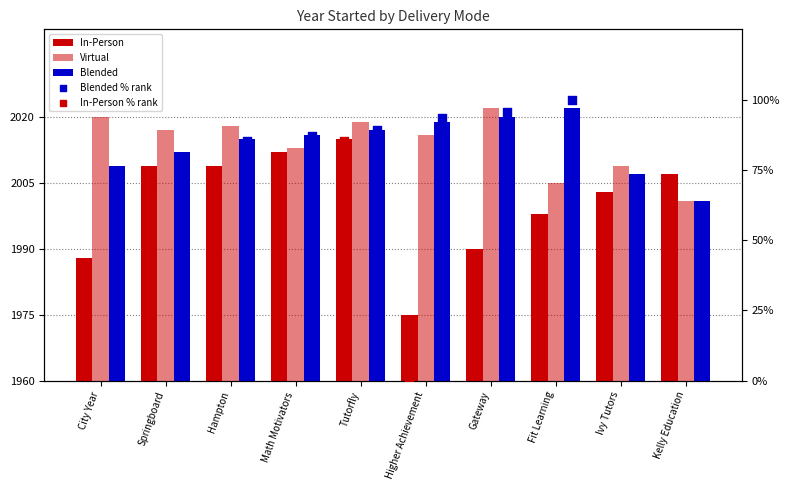

Which series has the largest total across all categories?

Virtual